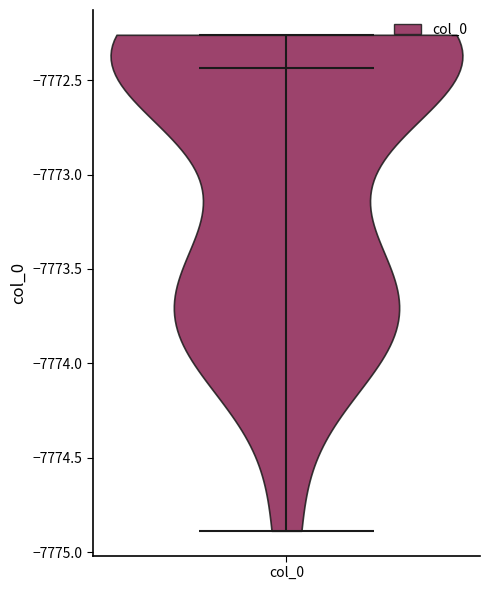

Read this violin plot against the y-axis: where its median line is, and the lowest and highest points the violin reaches. The values are not printed on the chart, so give them approximately, as read against the axis.

median line -7772.45, lowest point -7774.90, highest point -7772.25